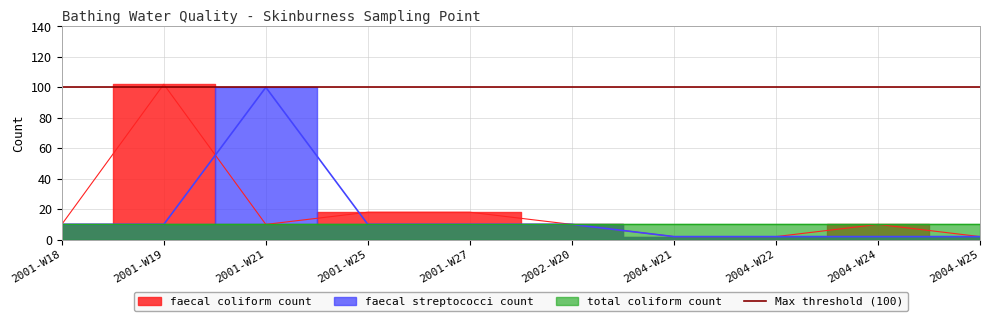

At how many categories does at least one series exceed 68?

2